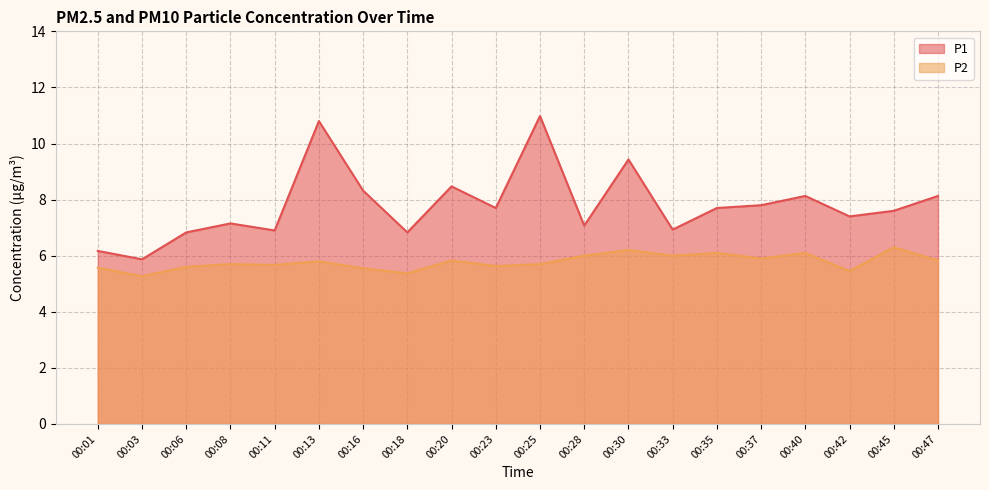

At how many categories does at least one series exceed 6?

19